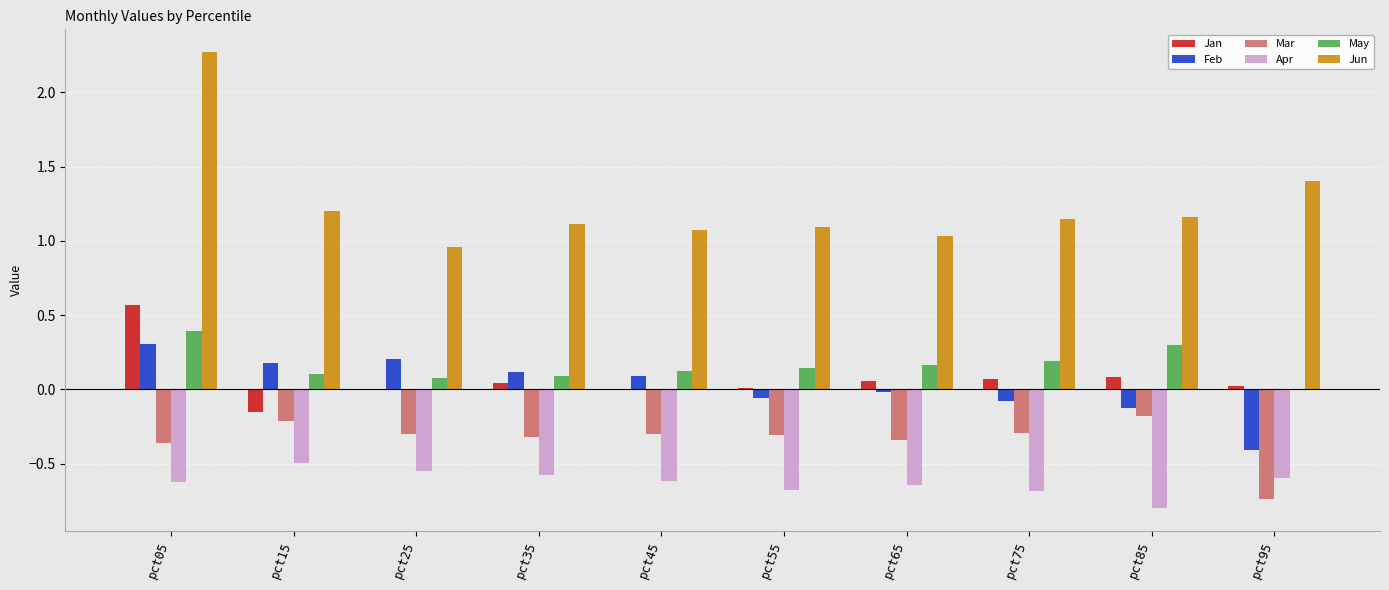

Where does the Feb series first go above 0?

pct05